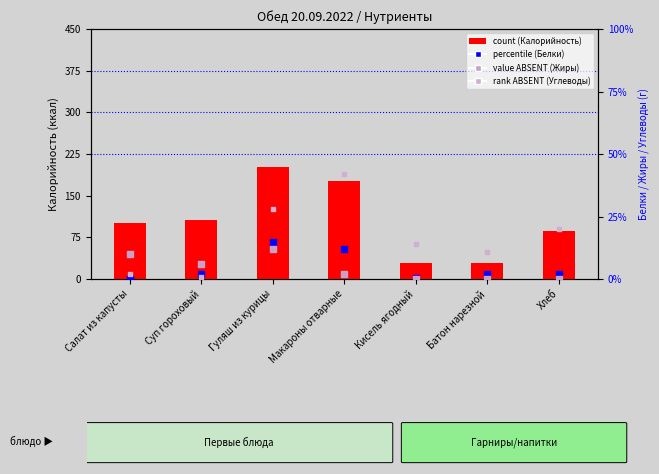

What is the total value across all series at Макароны отварные?

233.0